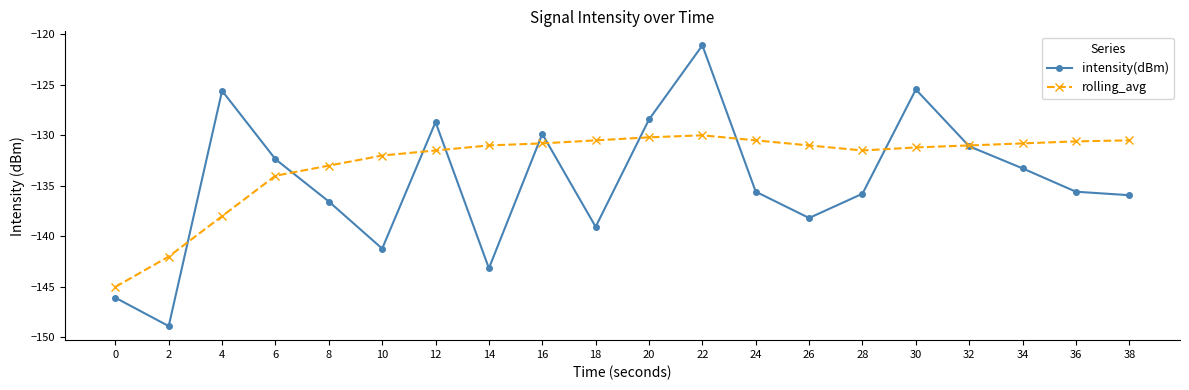

Which series changed the most between 8 and 32?

intensity(dBm)